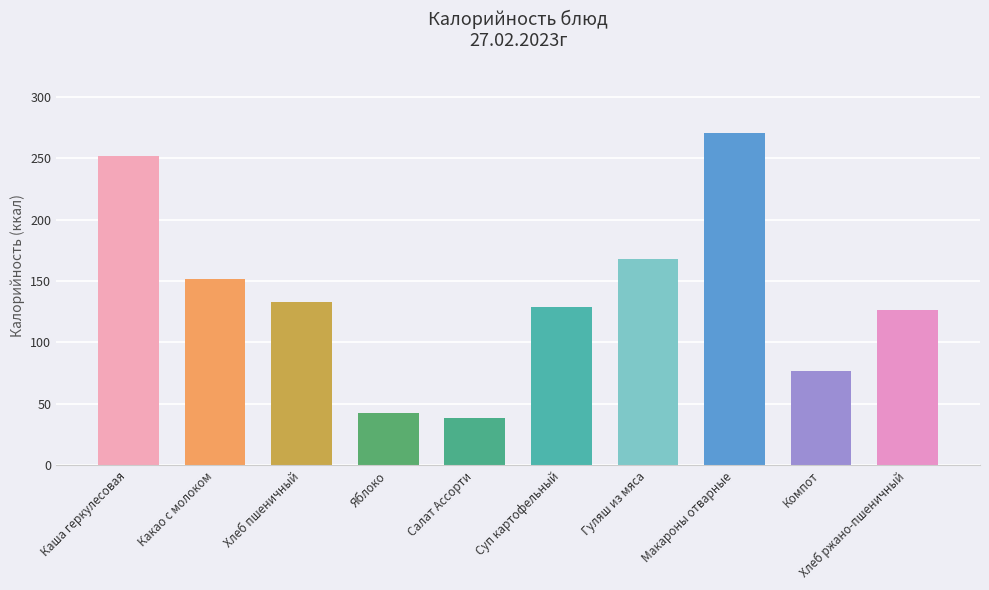

At which category does the chart reach its minimum across all series?

Салат Ассорти